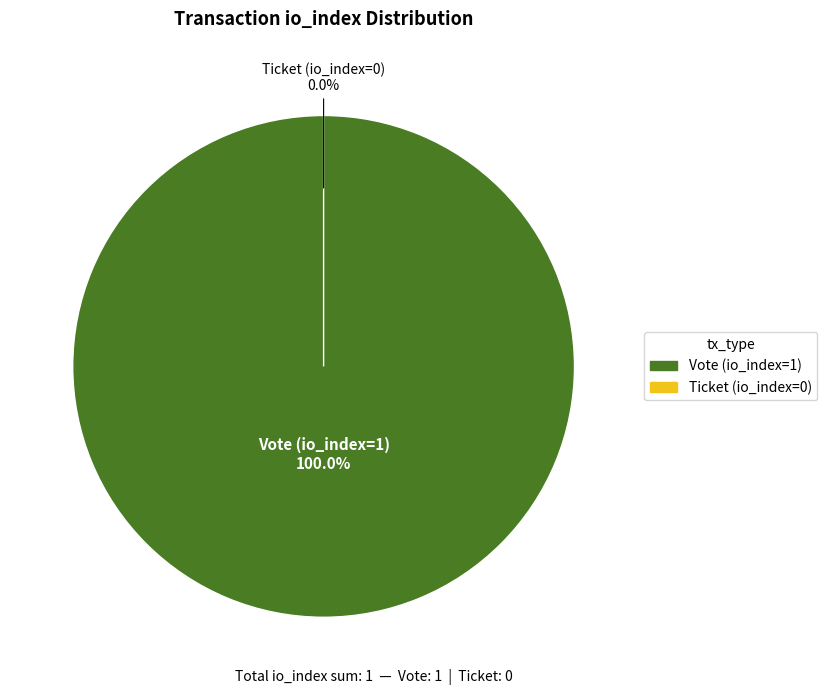

Is there a majority slice in this chart?

Yes